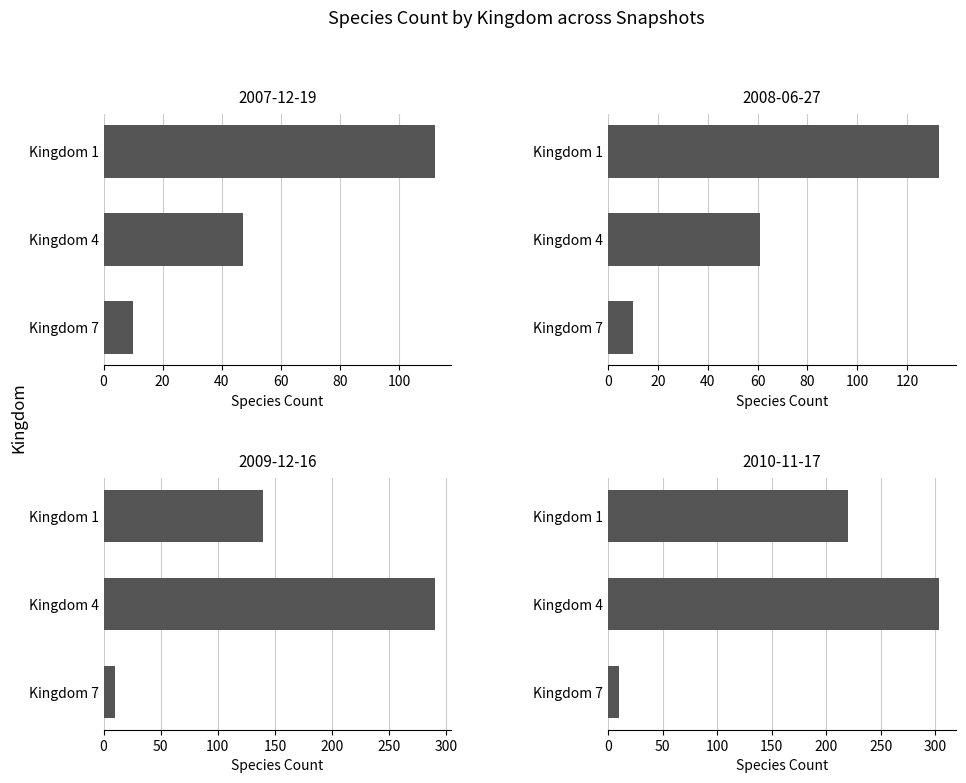

The value of 2008-06-27 at Kingdom 7 is 17. True or false?

False